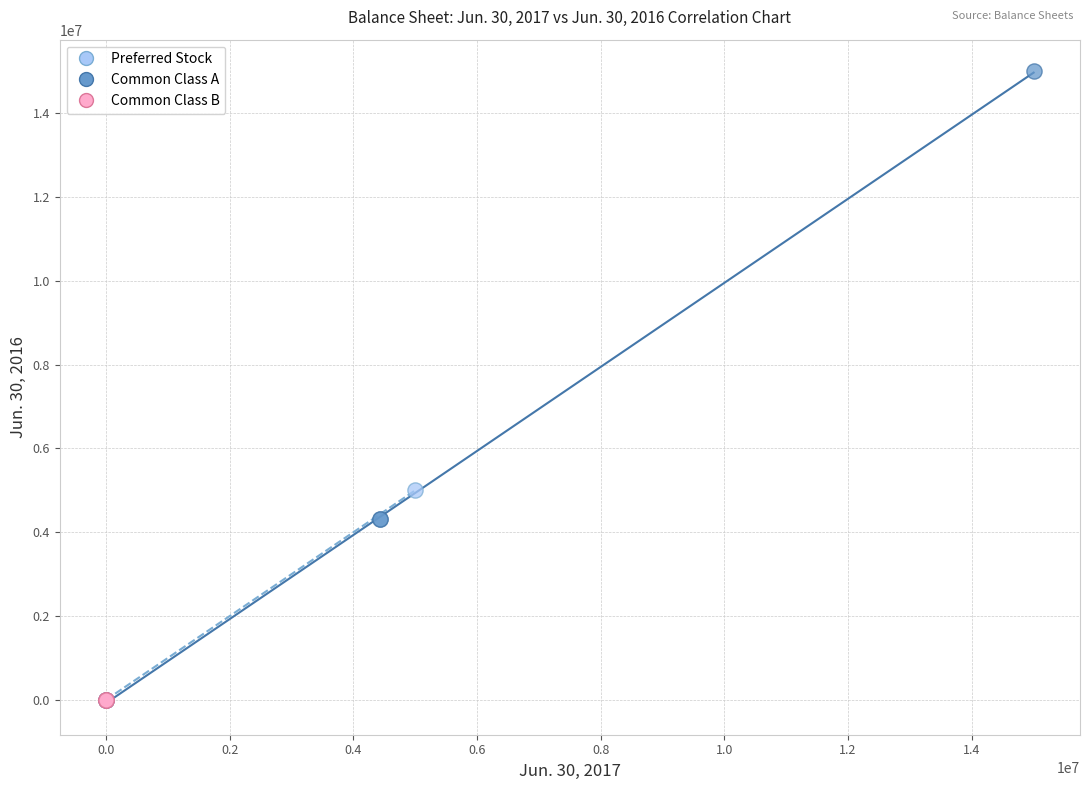

Which series has the widest spread of Y values?

Common Class A